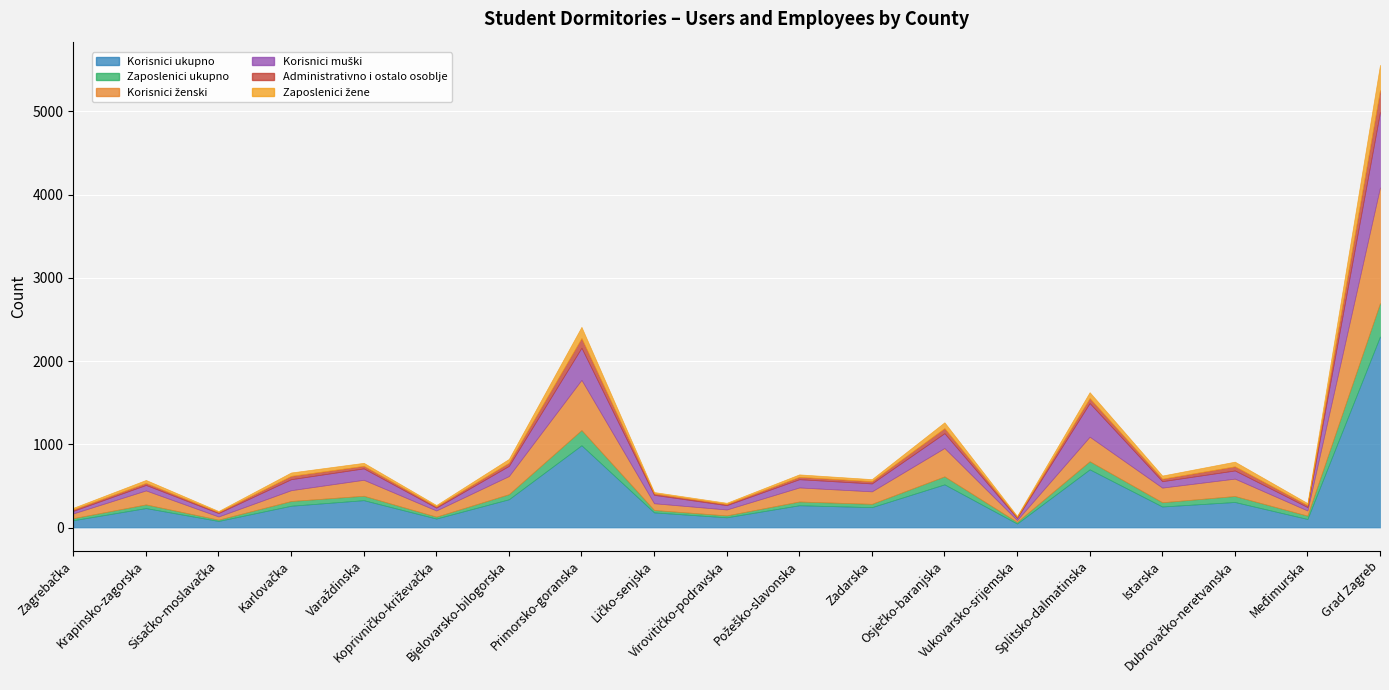

At which category does Korisnici ukupno reach its first local peak?

Krapinsko-zagorska